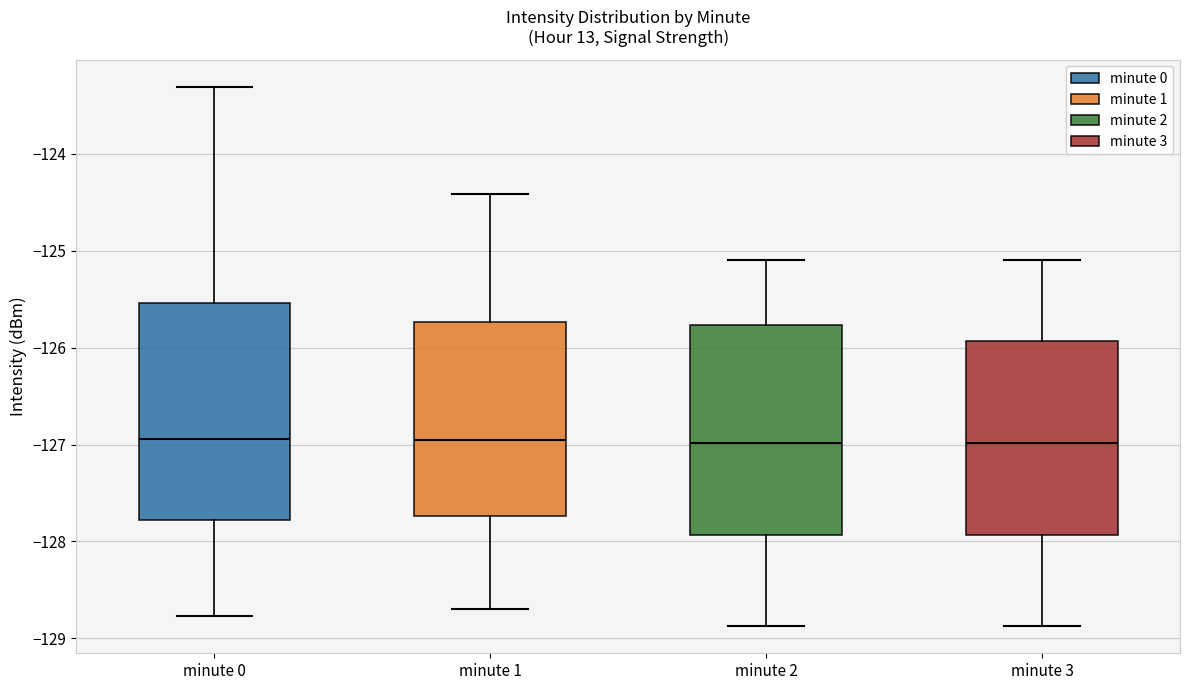

Reading left to right, transcribe this box plot: for each box, give where its median line is, the range the box spans, and where its two whiskers end, as read against the y-axis. The values are not printed on the chart, so give them approximately, as read against the axis.

minute 0: median -126.9, box -127.8 to -125.5, whiskers -128.8 to -123.3
minute 1: median -127.0, box -127.7 to -125.7, whiskers -128.7 to -124.4
minute 2: median -127.0, box -127.9 to -125.8, whiskers -128.9 to -125.1
minute 3: median -127.0, box -127.9 to -125.9, whiskers -128.9 to -125.1